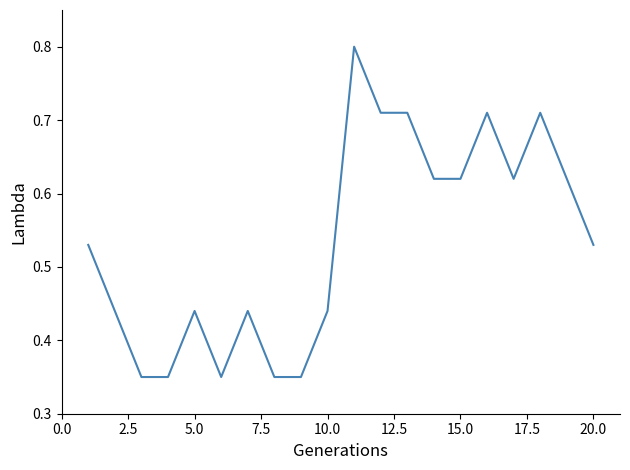

What is the maximum value shown in the chart?

0.8